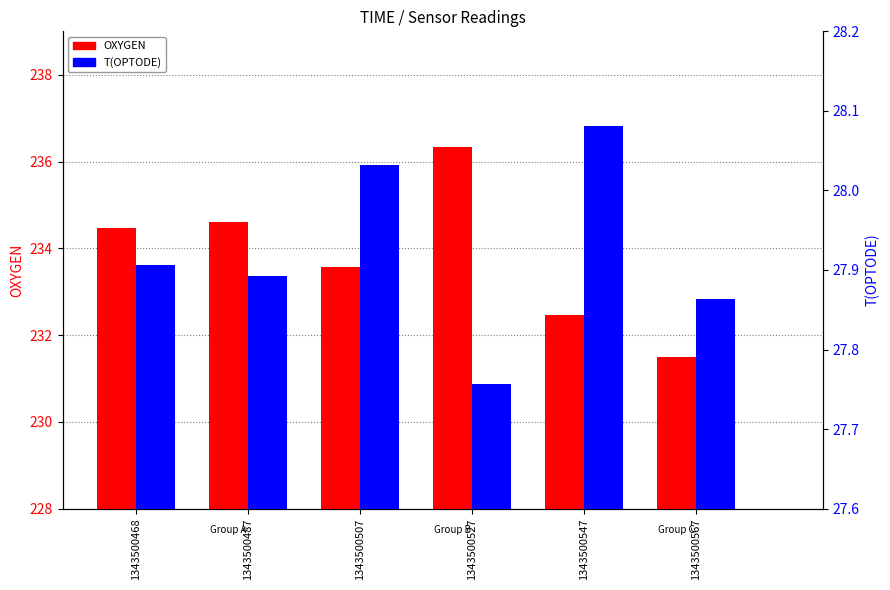

What is the total value across all series at 1343500527?

264.1